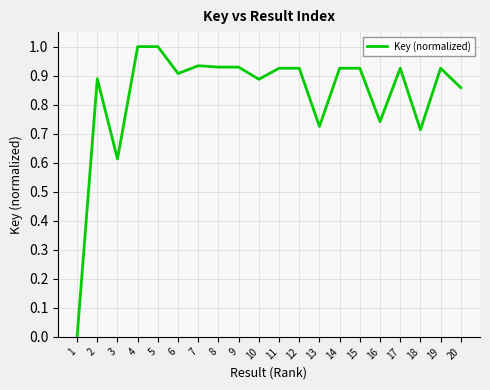

Is it true that the value at 6 is 0.9?

True